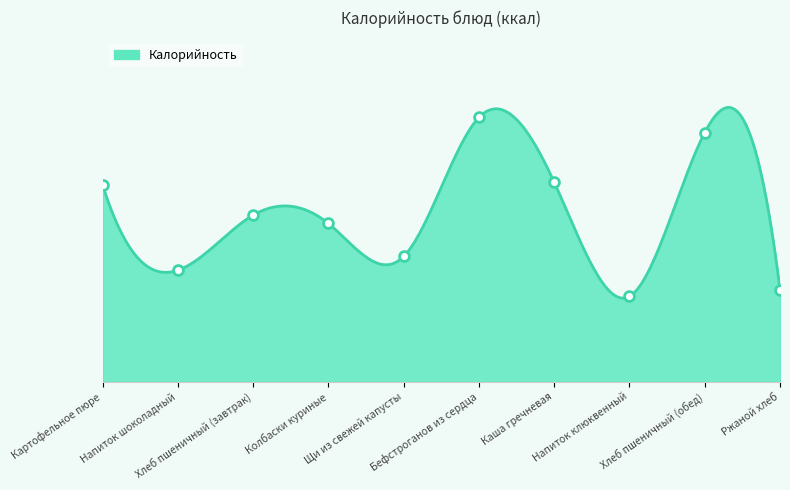

Which has a higher value, Напиток клюквенный or Щи из свежей капусты?

Щи из свежей капусты